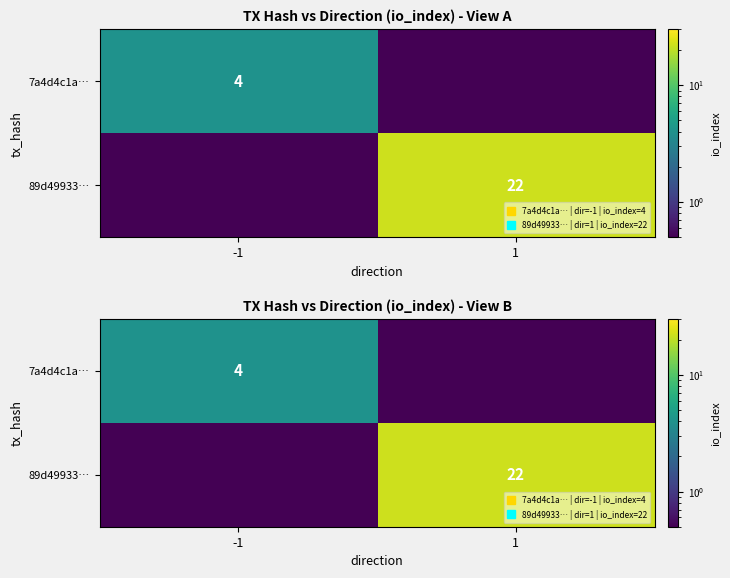

Is it true that 7a4d4c1a… equals 0.0 at 1?

True